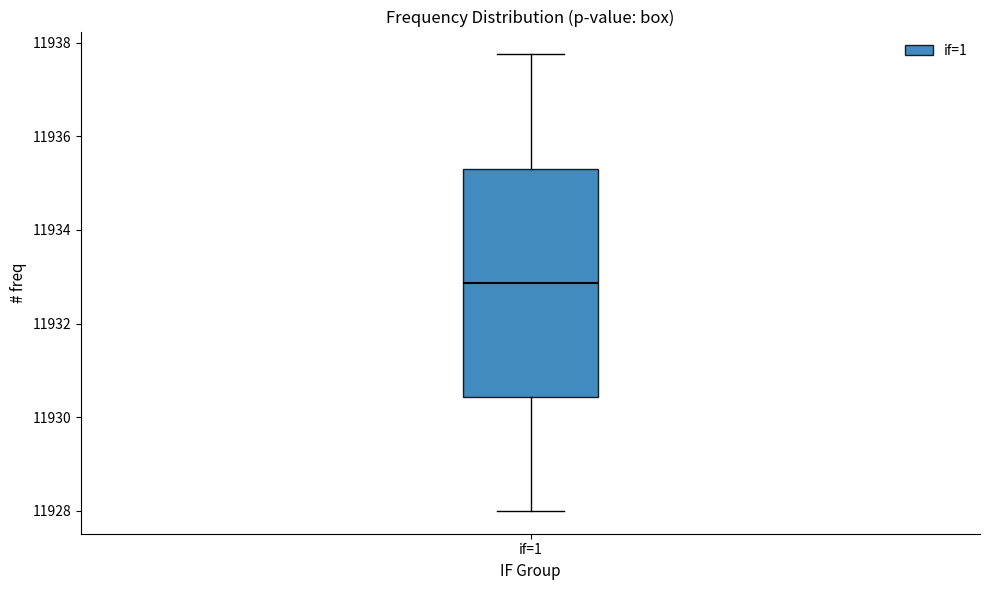

Where does the upper whisker of the box for if=1 end on the y-axis? The values are not printed on the chart, so give them approximately, as read against the axis.

11937.8